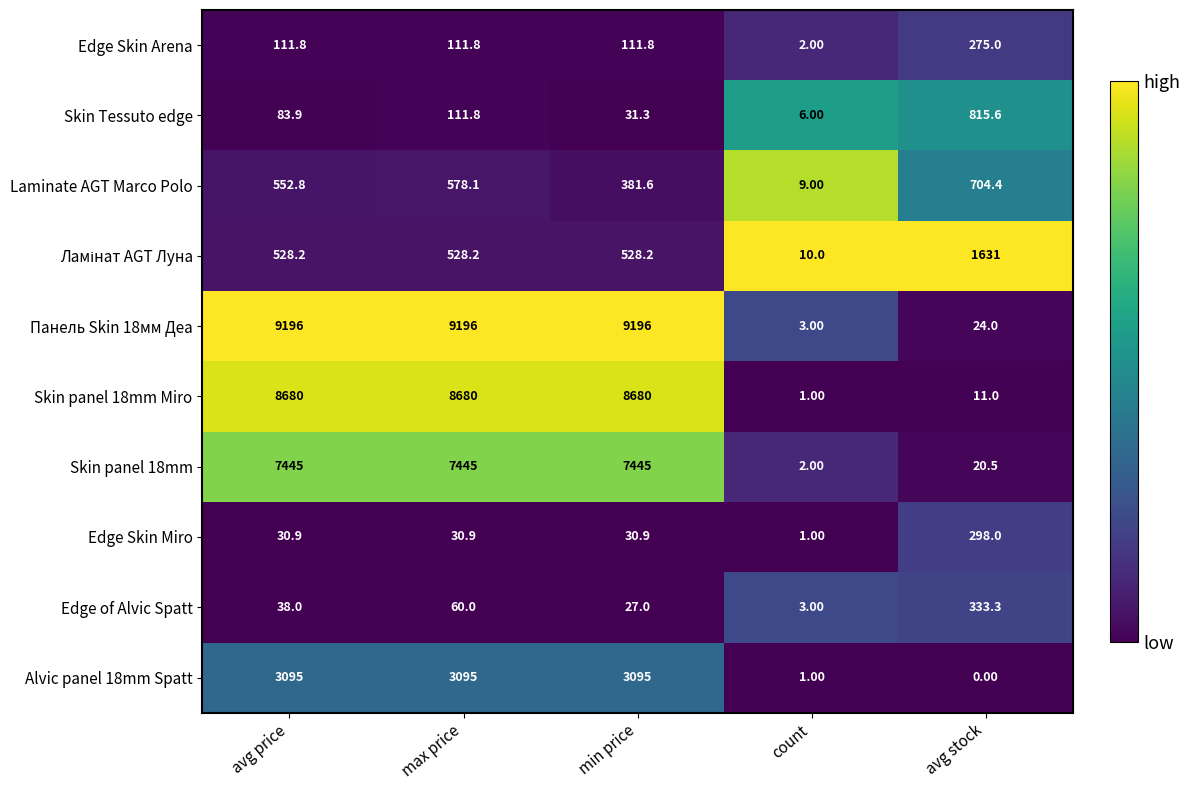

What is the average value of the Панель Skin 18мм Деа series?

5523.0